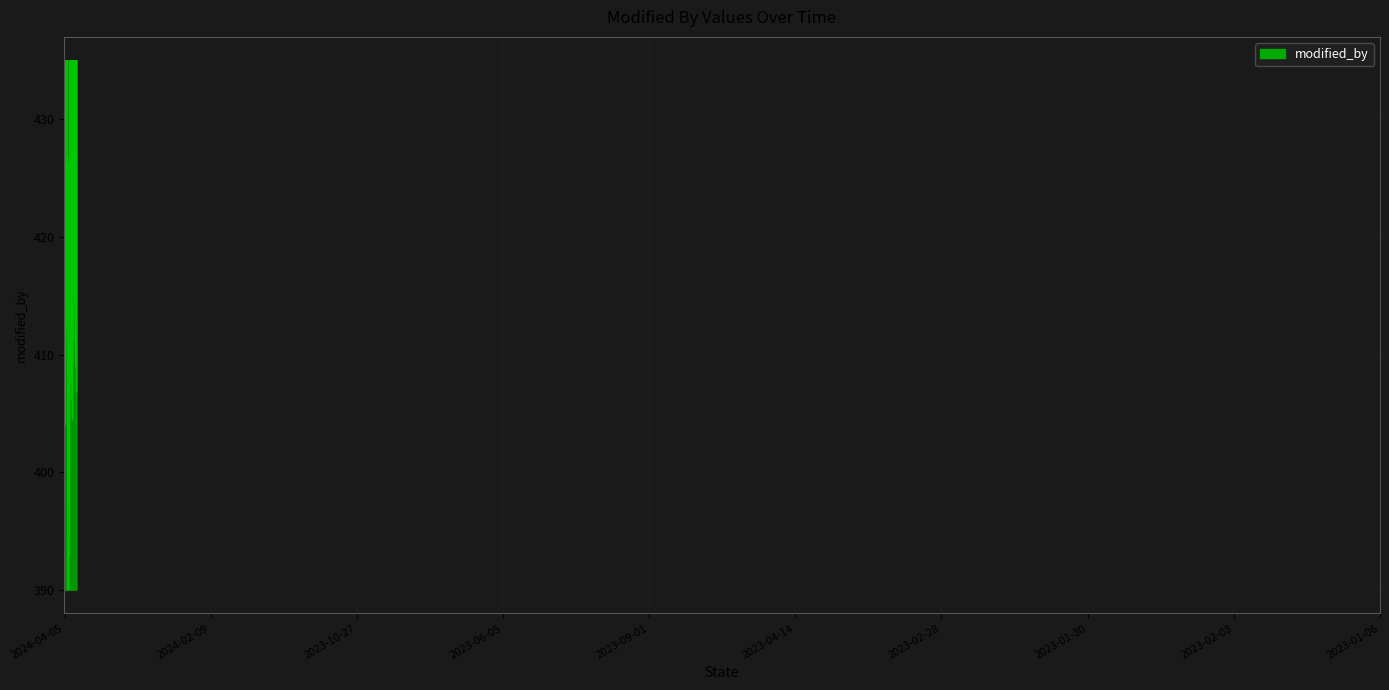

What is the difference between the maximum and minimum values?

45.0